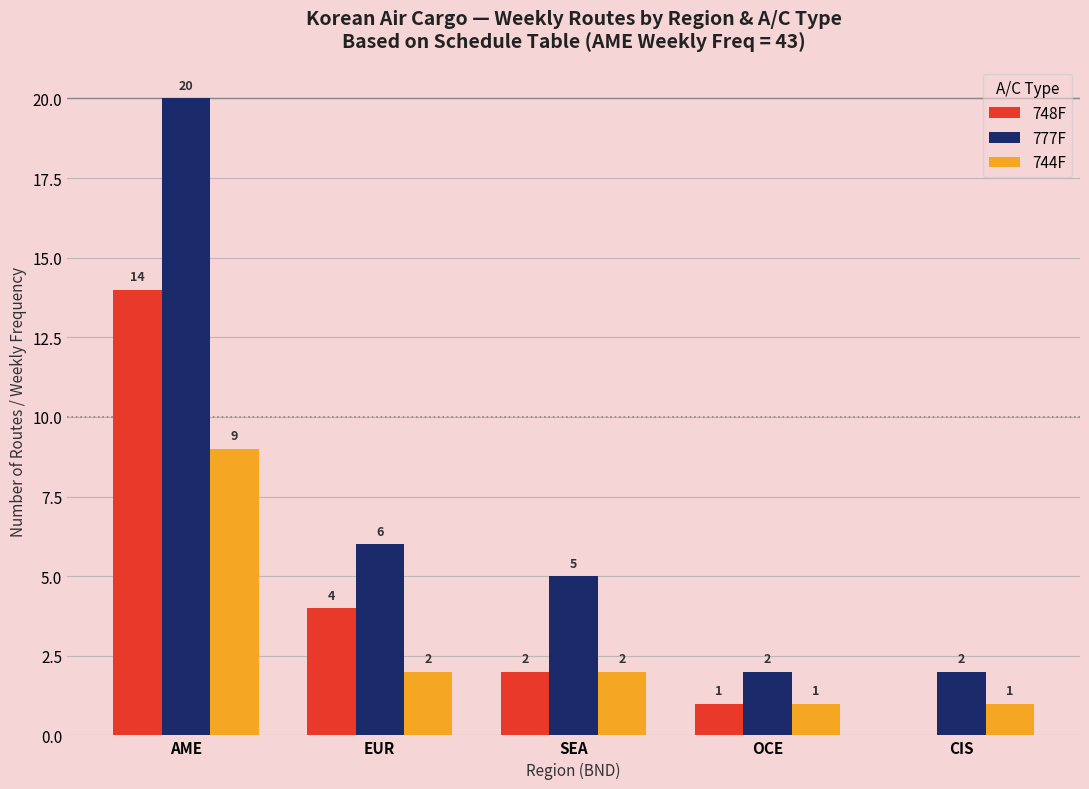

Where is 777F nearest to the value 11?

EUR